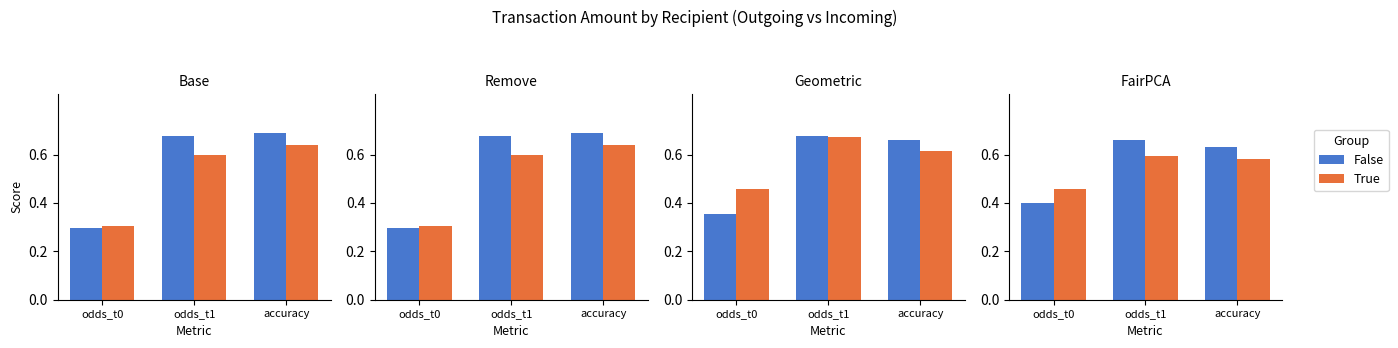

What is the label of the 3rd bar from the left?

accuracy